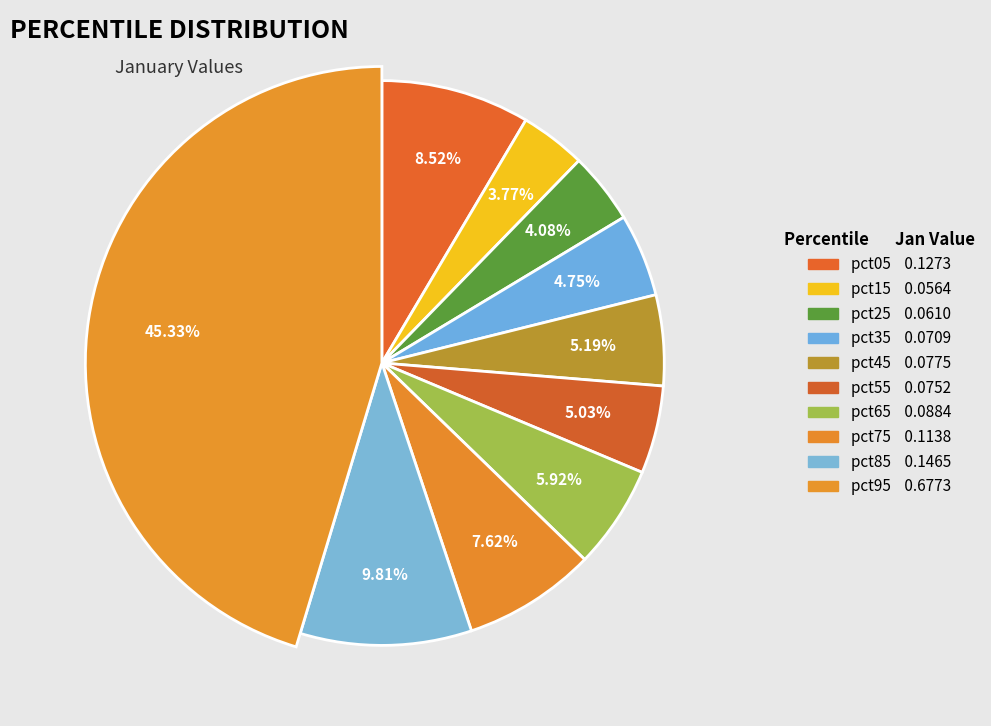

To the nearest percent, what is the average slice percentage?

10%